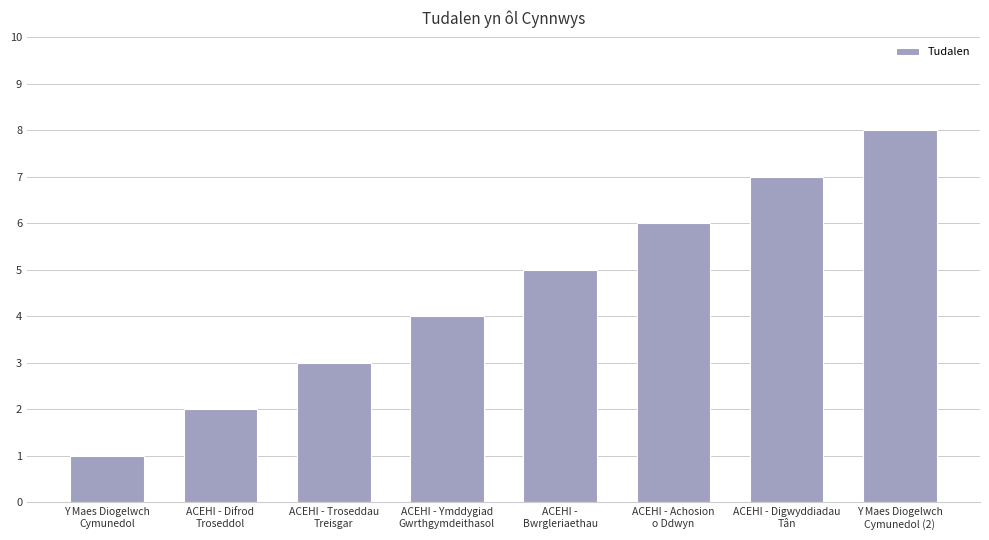

Reading right to left, what are all the values shown in this chart?

Y Maes Diogelwch
Cymunedol (2)=8	ACEHI - Digwyddiadau
Tân=7	ACEHI - Achosion
o Ddwyn=6	ACEHI -
Bwrgleriaethau=5	ACEHI - Ymddygiad
Gwrthgymdeithasol=4	ACEHI - Troseddau
Treisgar=3	ACEHI - Difrod
Troseddol=2	Y Maes Diogelwch
Cymunedol=1